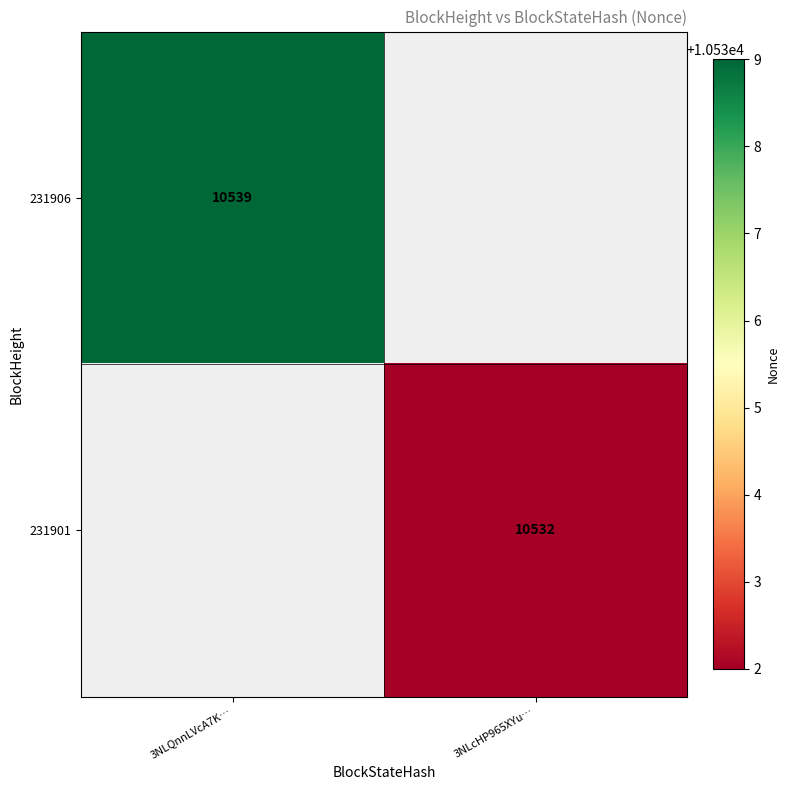

At how many categories does at least one series exceed 10533?

1